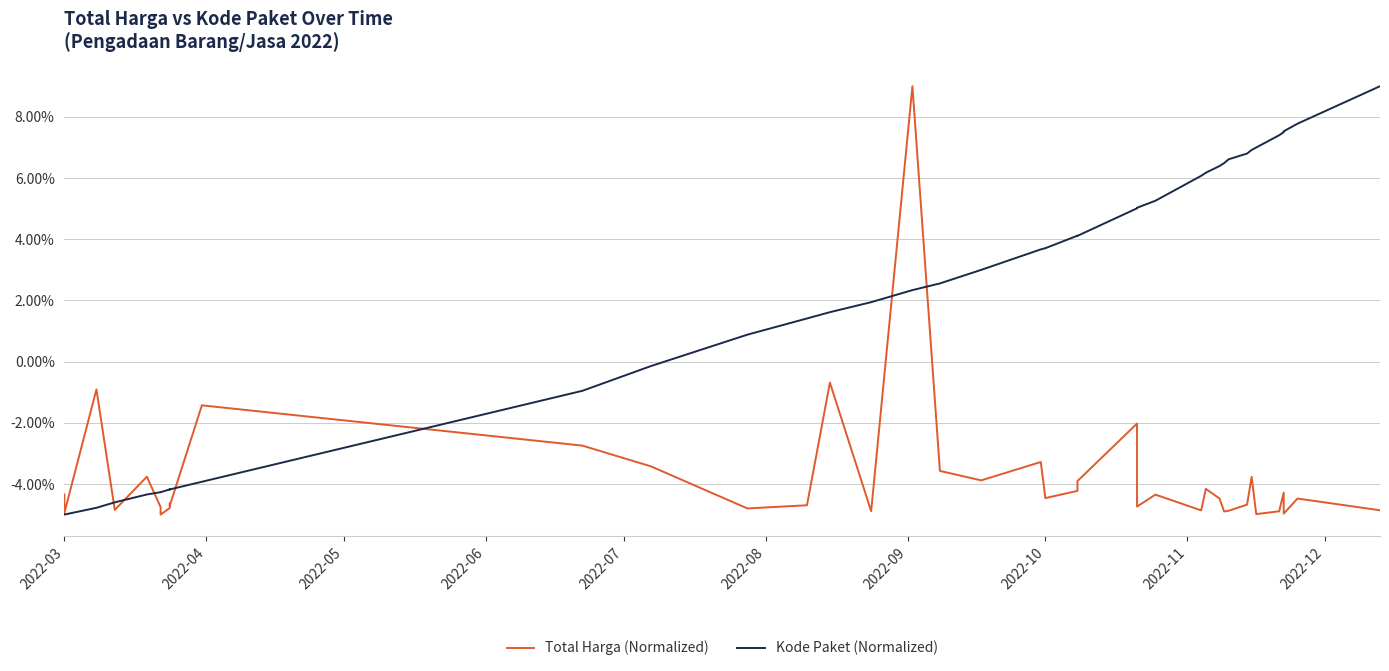

Which series has the largest range (max minus min)?

Total Harga (Normalized)